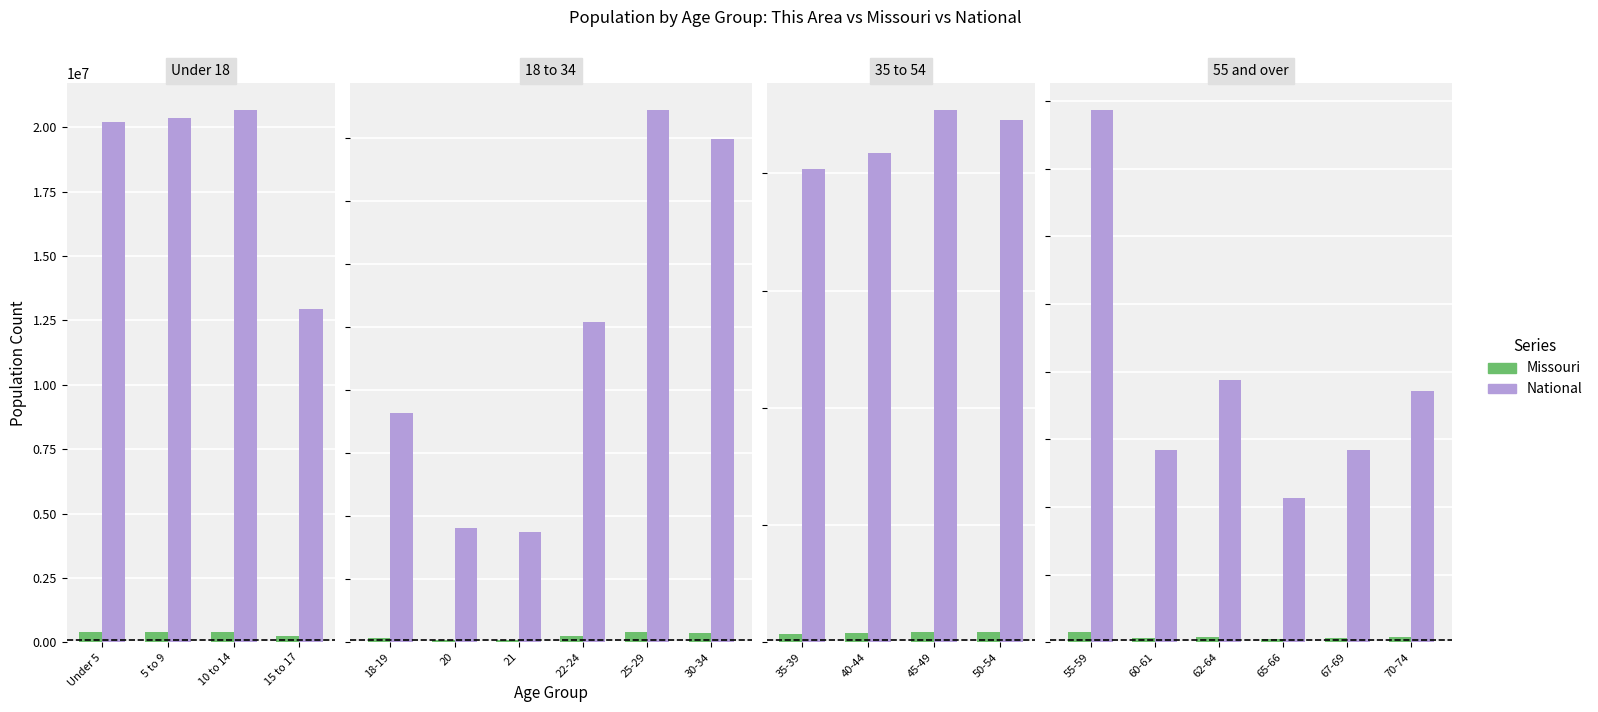

What value does the Missouri series have at 67-69, to the nearest 100?

148700